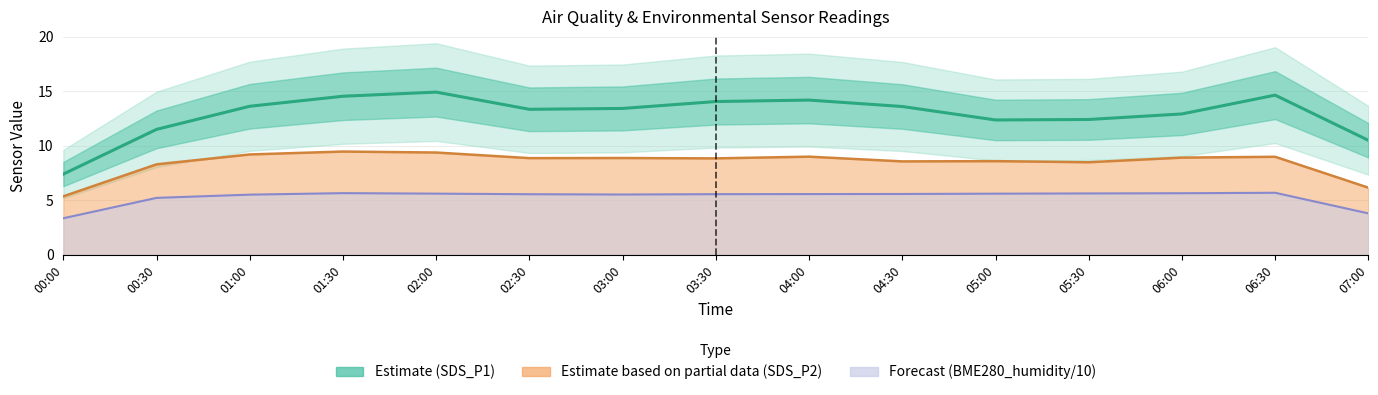

At which category does Forecast (BME280_humidity/10) reach its first local valley?

03:00